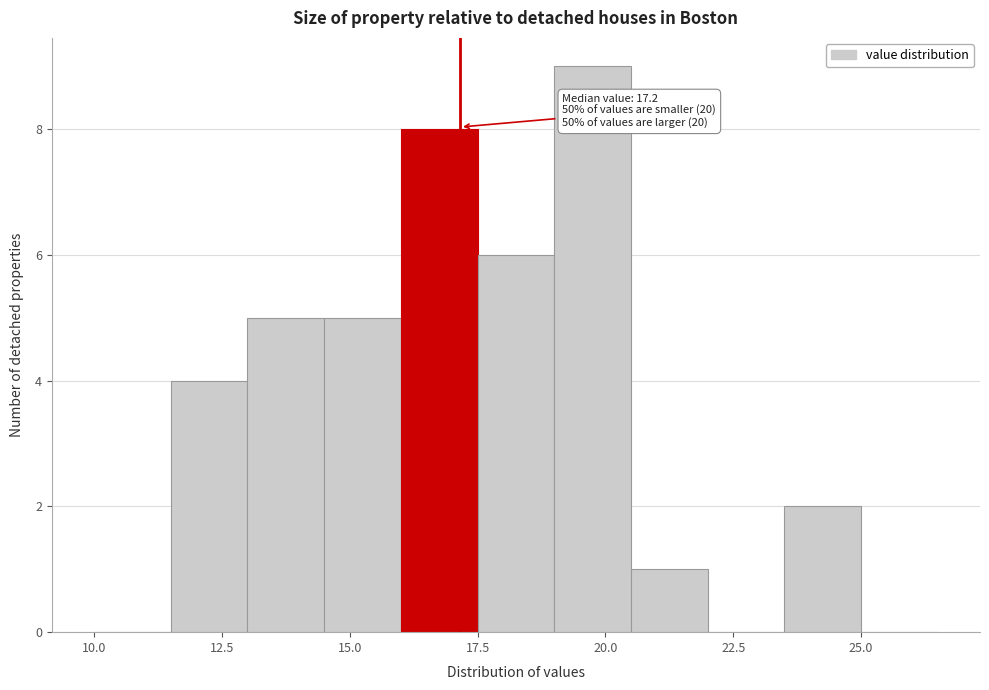

Read against the x-axis, roughly where is the centre of the tallest bar?

20.0